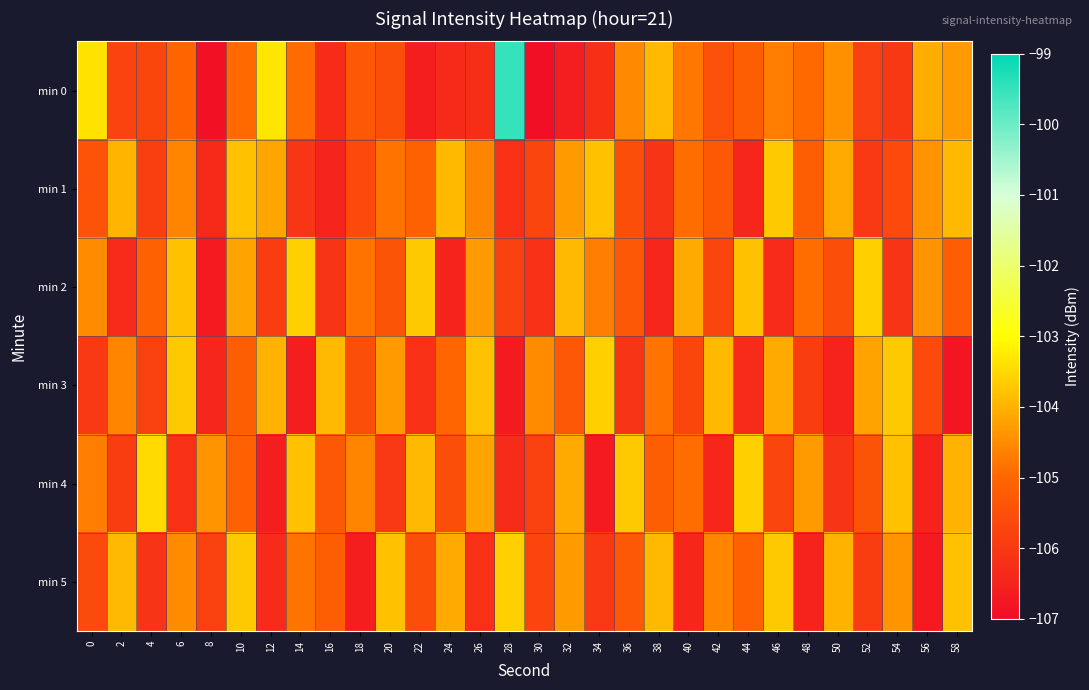

What is the difference between the highest and lowest values at 14?

3.0